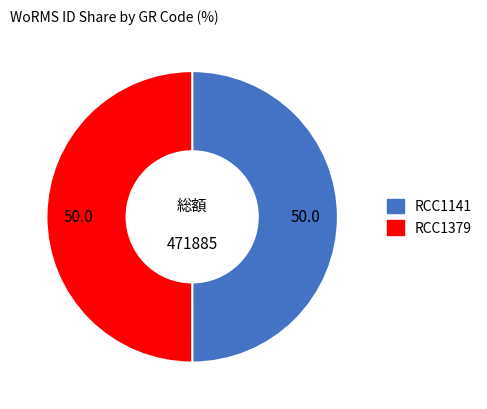

The RCC1379 slice represents 50% of the pie. True or false?

True